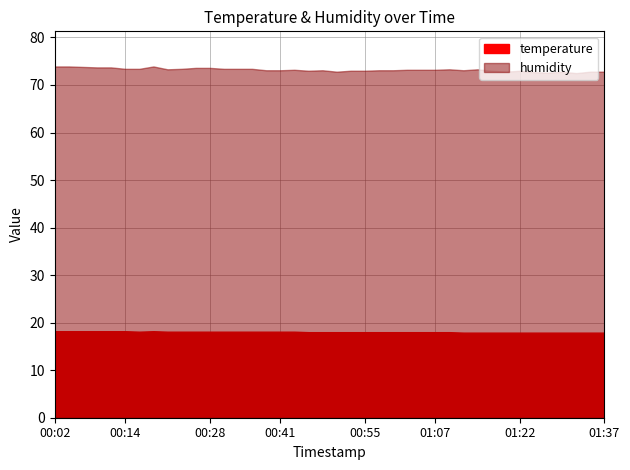

At which category does temperature reach its first local peak?

00:19